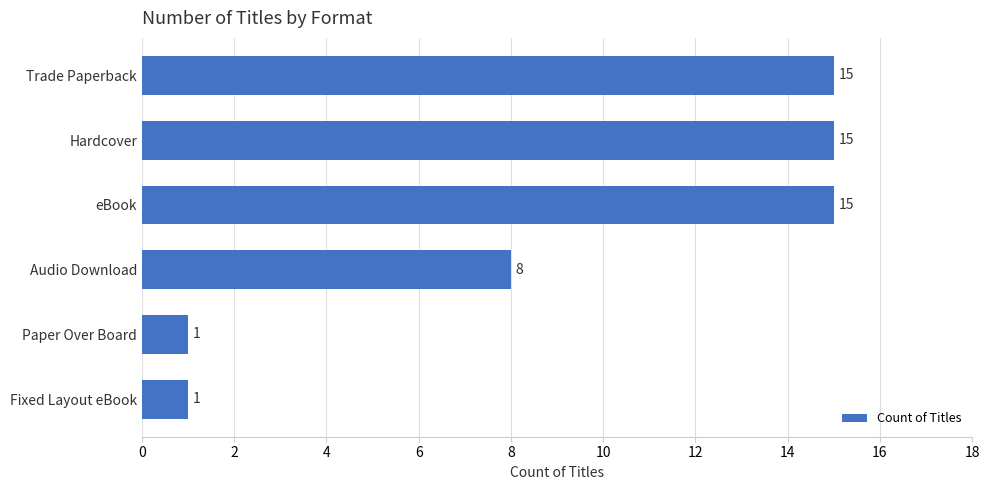

Is it true that the value at Paper Over Board is 2?

False